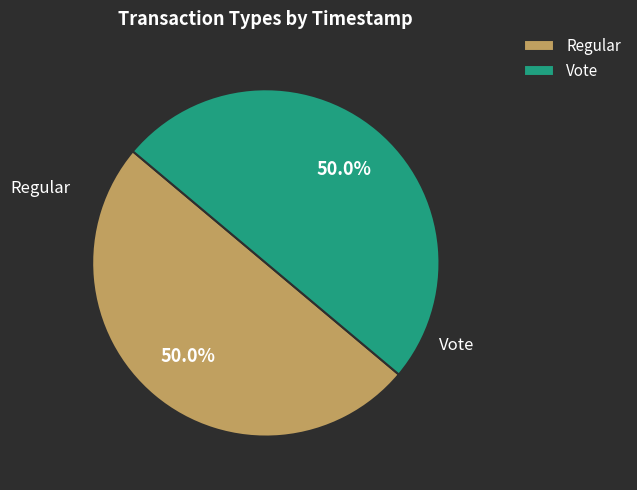

Approximately how many times larger is the value at Vote compared to Regular?

1.0